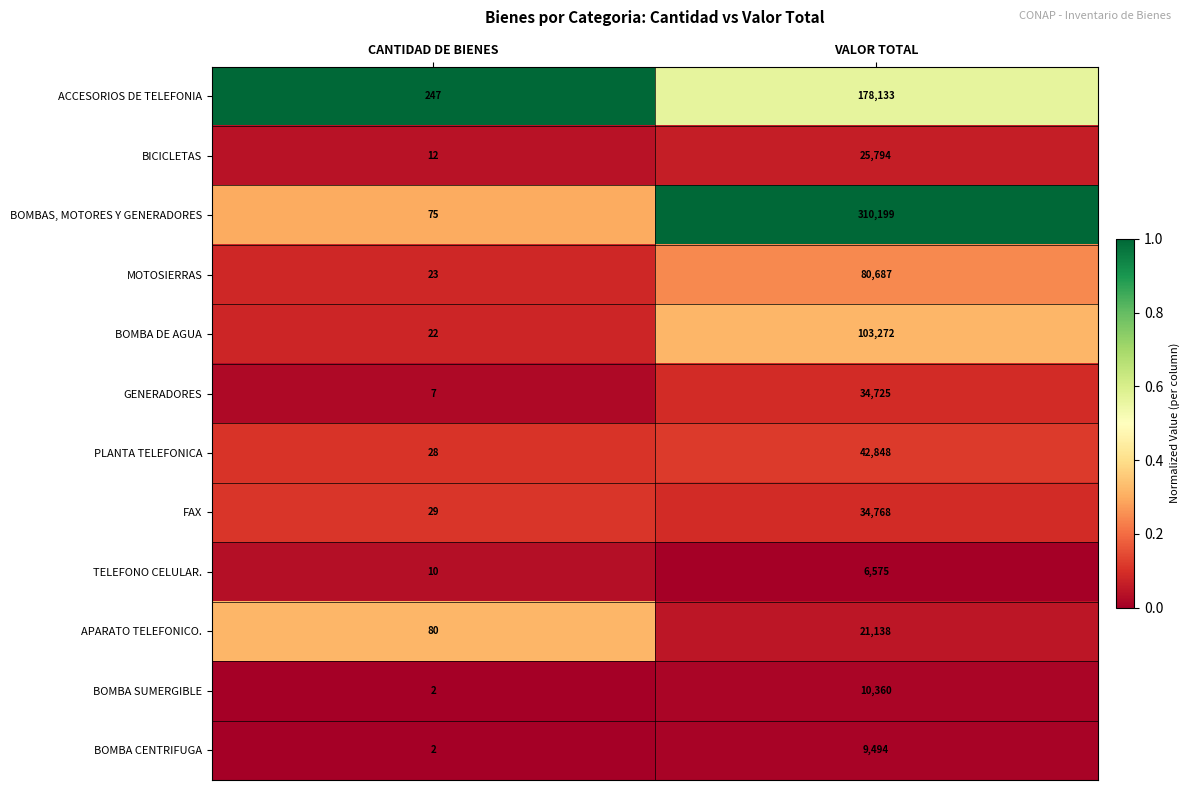

Reading right to left, transcribe all the data shown in this chart.

ACCESORIOS DE TELEFONIA: VALOR TOTAL=178133	CANTIDAD DE BIENES=247
BICICLETAS: VALOR TOTAL=25794	CANTIDAD DE BIENES=12
BOMBAS, MOTORES Y GENERADORES: VALOR TOTAL=310199	CANTIDAD DE BIENES=75
MOTOSIERRAS: VALOR TOTAL=80687	CANTIDAD DE BIENES=23
BOMBA DE AGUA: VALOR TOTAL=103272	CANTIDAD DE BIENES=22
GENERADORES: VALOR TOTAL=34725	CANTIDAD DE BIENES=7
PLANTA TELEFONICA: VALOR TOTAL=42848	CANTIDAD DE BIENES=28
FAX: VALOR TOTAL=34768	CANTIDAD DE BIENES=29
TELEFONO CELULAR.: VALOR TOTAL=6575	CANTIDAD DE BIENES=10
APARATO TELEFONICO.: VALOR TOTAL=21138	CANTIDAD DE BIENES=80
BOMBA SUMERGIBLE: VALOR TOTAL=10360	CANTIDAD DE BIENES=2
BOMBA CENTRIFUGA: VALOR TOTAL=9494	CANTIDAD DE BIENES=2